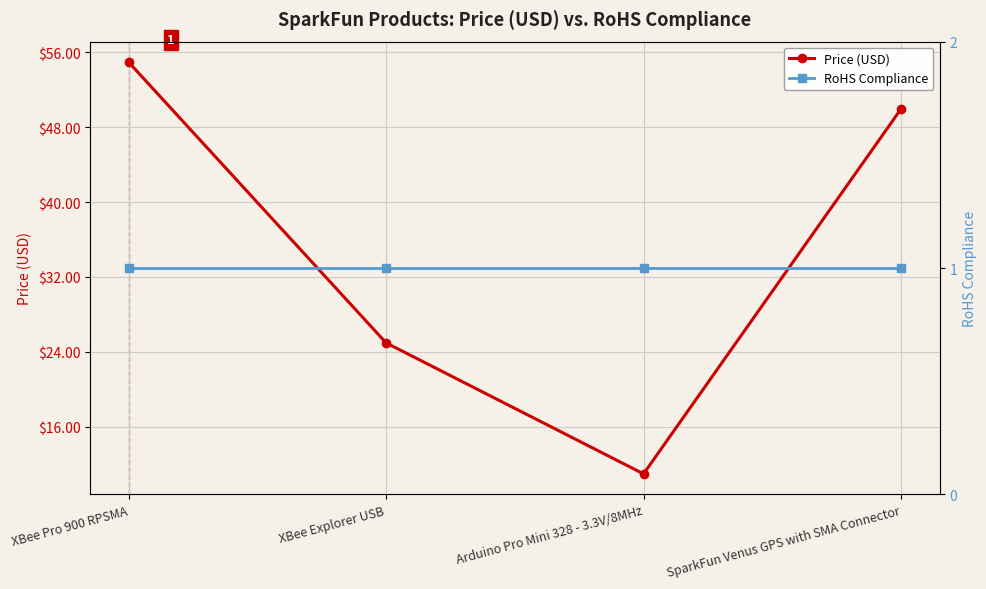

Which label corresponds to the smallest value in the chart?

XBee Pro 900 RPSMA